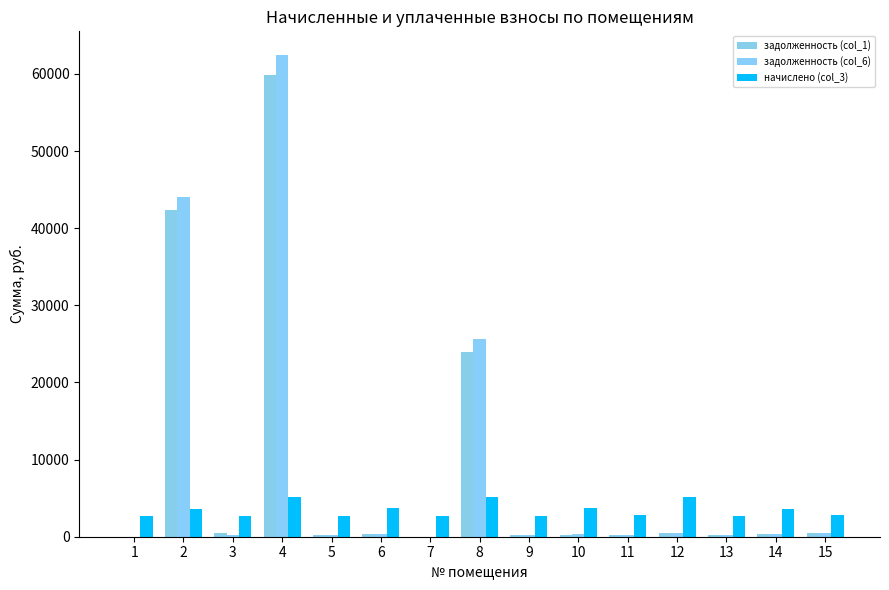

Reading left to right, list all the values displayed in this chart.

задолженность (col_1): 1=0.0	2=42298.2	3=457.5	4=59895.7	5=227.5	6=305.3	7=0.0	8=24013.2	9=229.0	10=262.9	11=229.7	12=433.5	13=229.0	14=303.8	15=461.2
задолженность (col_6): 1=0.0	2=44072.1	3=228.2	4=62407.7	5=227.5	6=305.3	7=0.0	8=25582.2	9=229.0	10=305.3	11=229.7	12=433.5	13=229.0	14=303.8	15=461.8
начислено (col_3): 1=2712.1	2=3654.6	3=2738.8	4=5175.1	5=2729.9	6=3663.5	7=2738.8	8=5210.6	9=2747.6	10=3663.5	11=2756.5	12=5201.9	13=2747.6	14=3645.7	15=2756.5